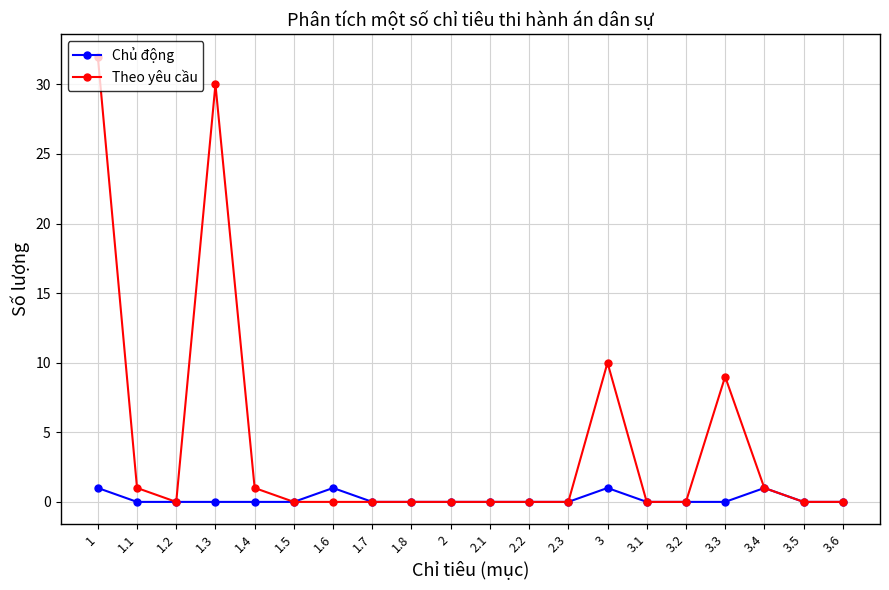

Rank the series by their average value, from lowest to highest.

Chủ động, Theo yêu cầu